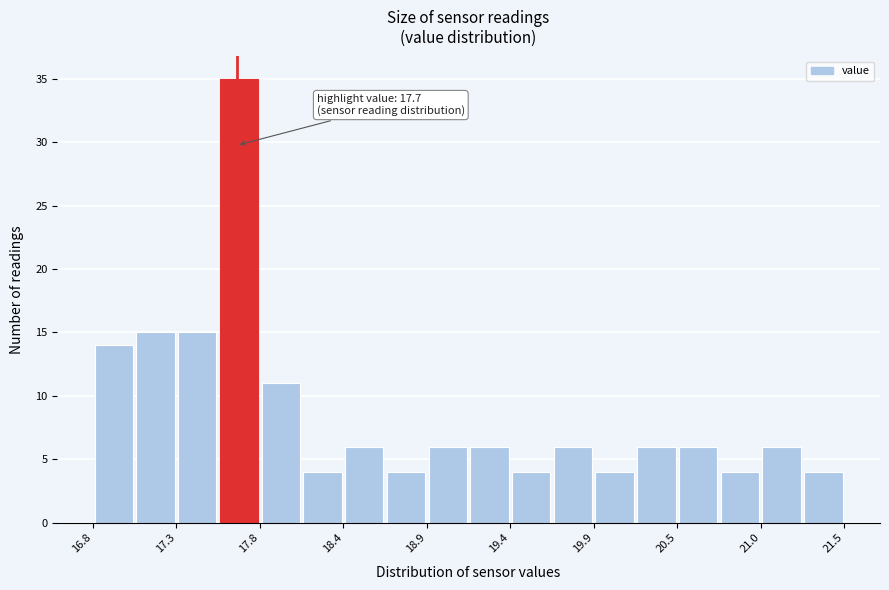

Around what value on the x-axis is the tallest bar? Give the approximate position of its centre, as read against the axis.

17.7